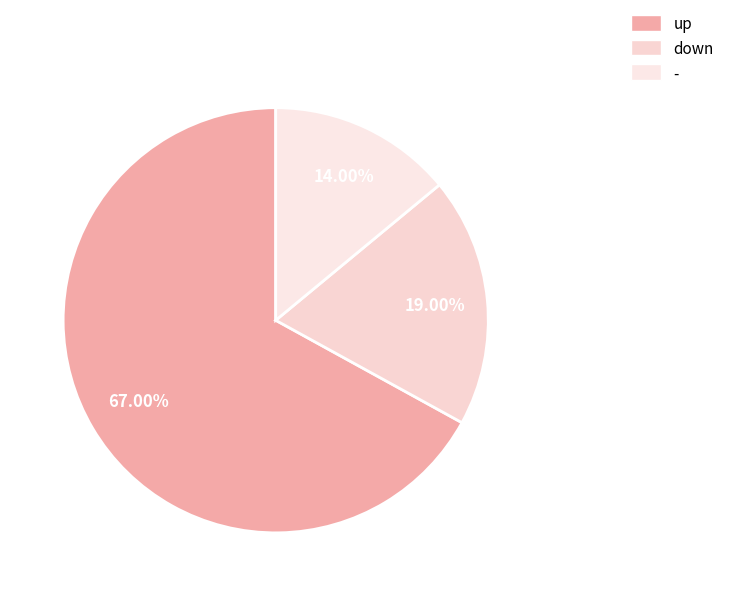

Rank the categories by value from lowest to highest.

-, down, up